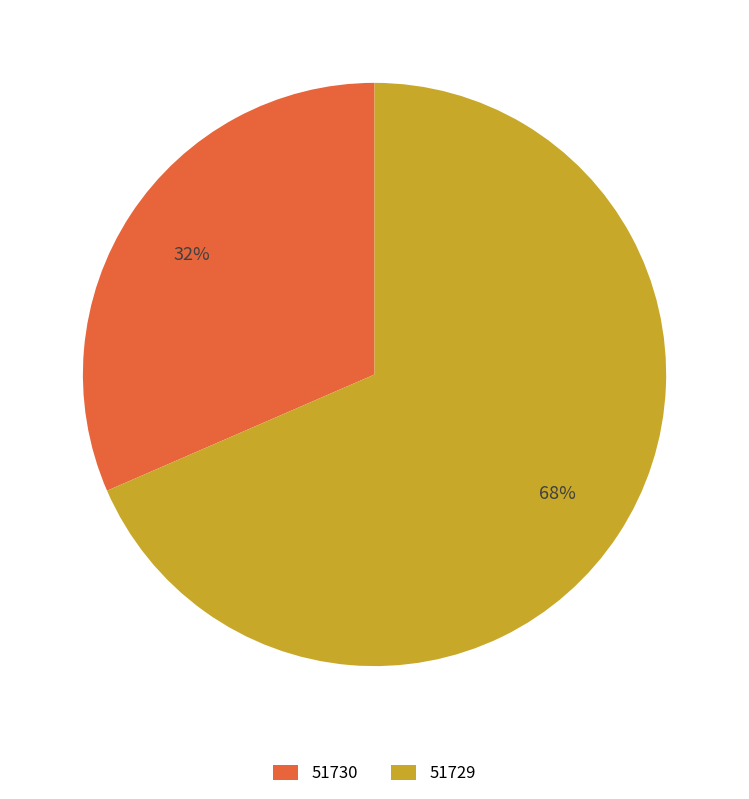

Rank the categories by value from highest to lowest.

51729, 51730